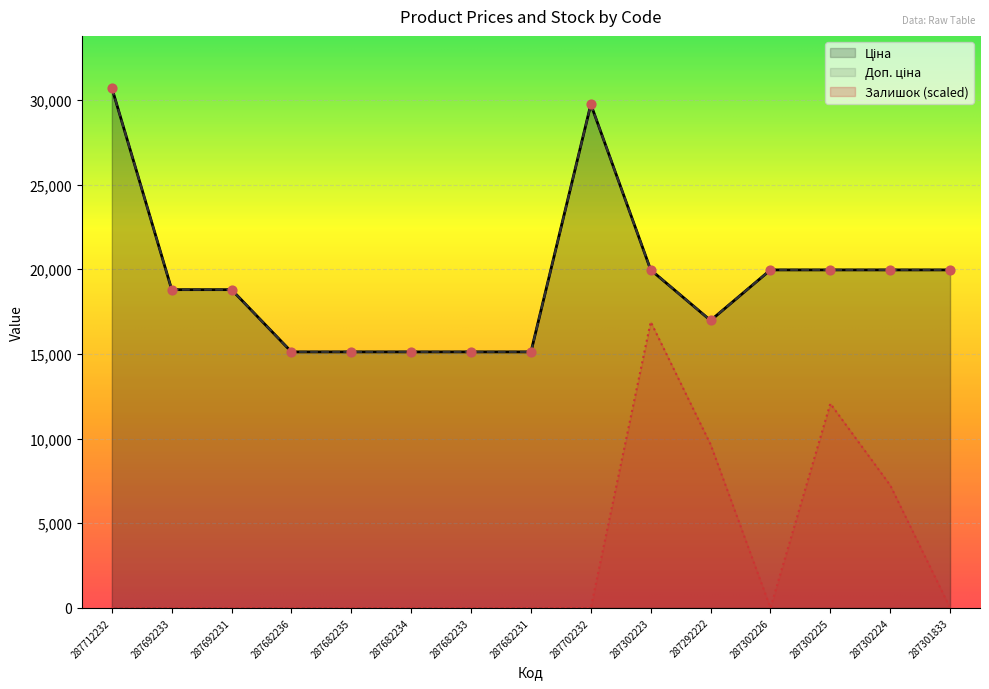

Which series contains the lowest Y value?

Залишок